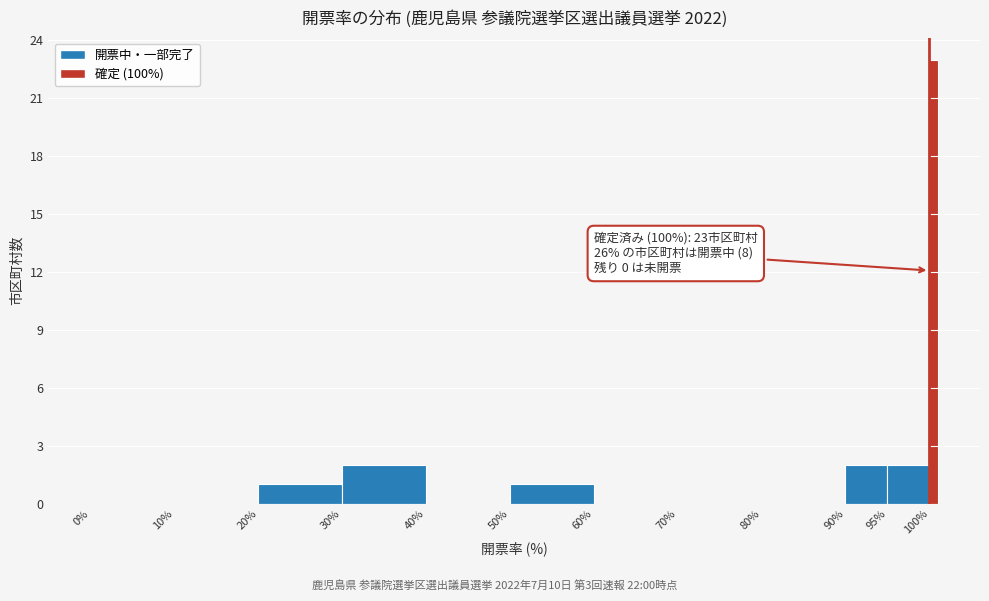

Around what value on the x-axis is the tallest bar? Give the approximate position of its centre, as read against the axis.

100.5